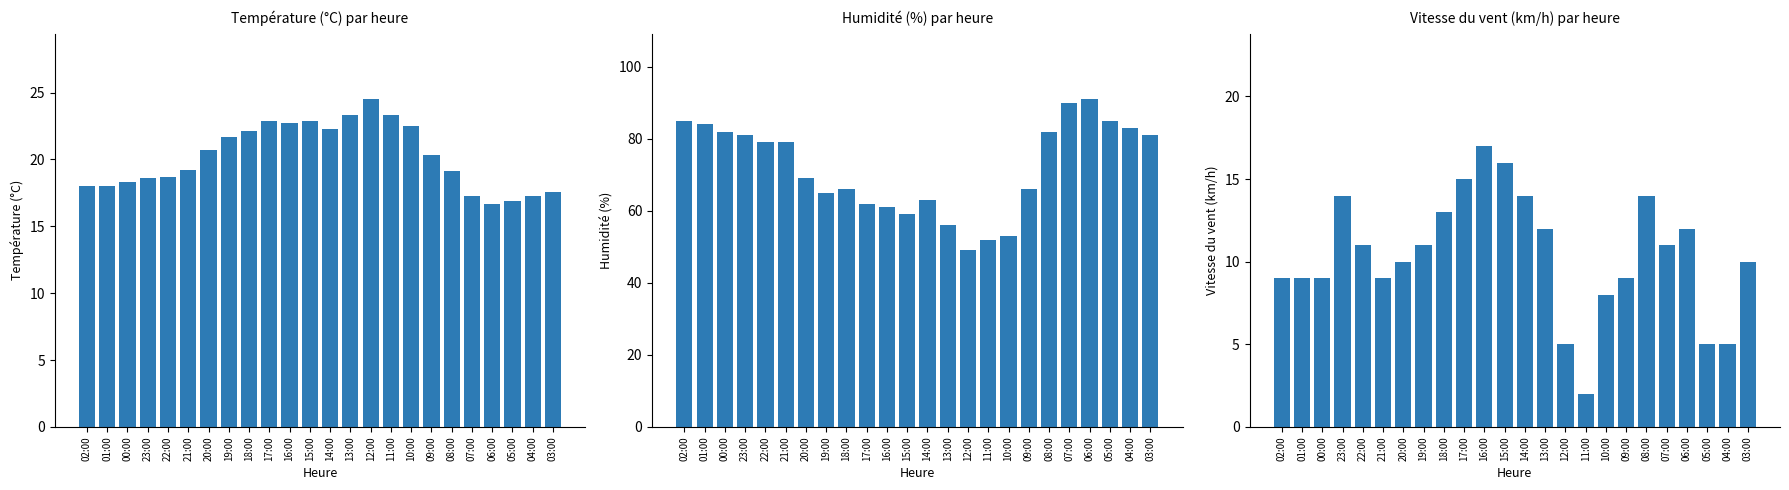

What is the label of the 10th bar from the right?

12:00